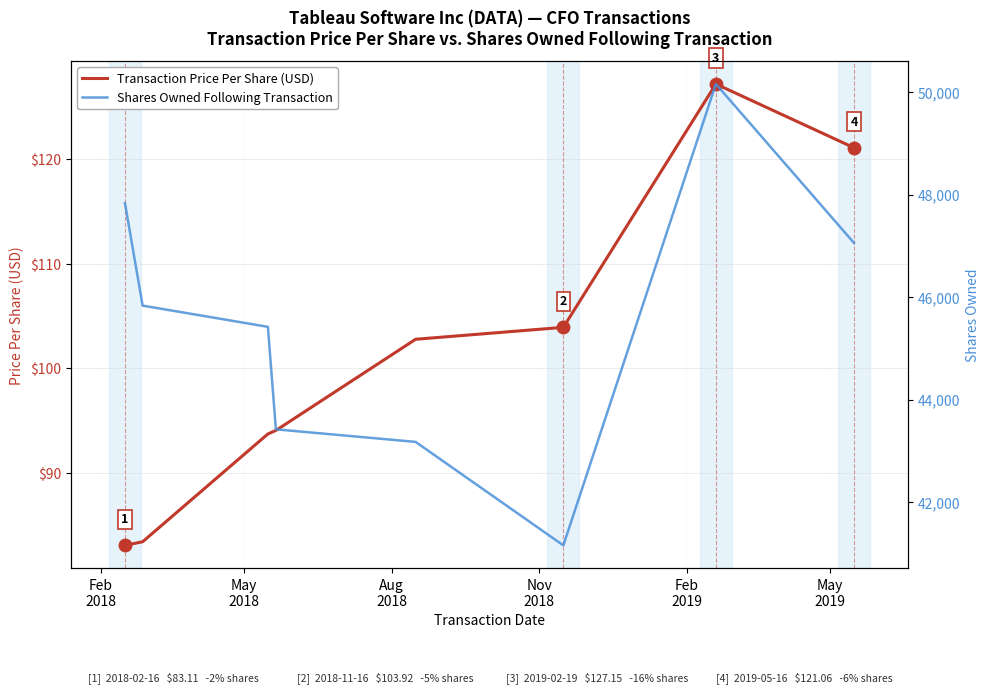

What is the difference between the Shares Owned Following Transaction values at Feb
2019 and May
2018?

2659.0